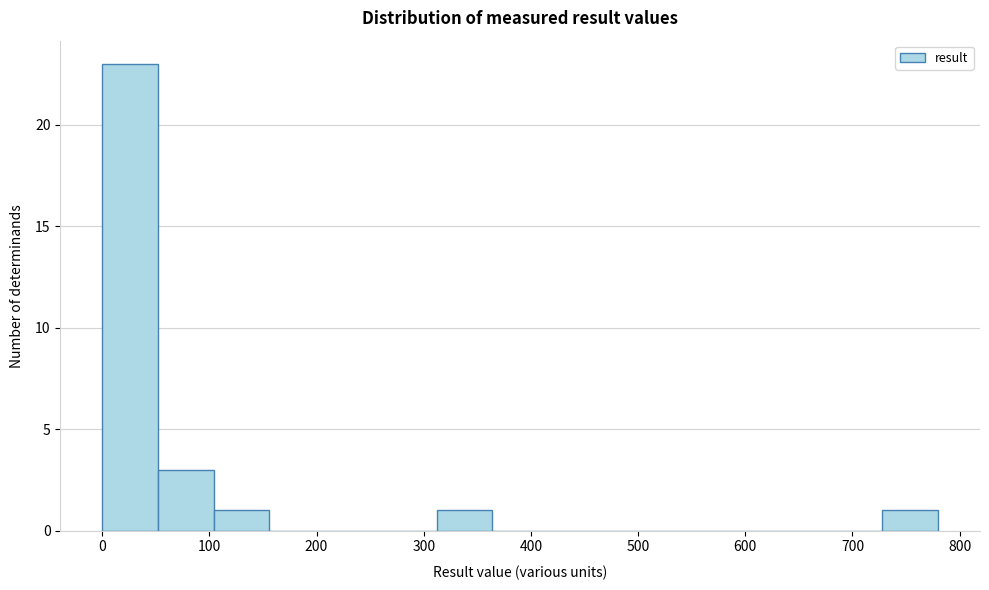

Reading left to right, list every bar in this chart as the range it spans on the x-axis followed by its height. Neither the bar edges nor the heights are printed on the chart, so give them approximately, as read against the axes.

0 to 50: 23
50 to 100: 3
100 to 160: 1
160 to 210: 0
210 to 260: 0
260 to 310: 0
310 to 360: 1
360 to 420: 0
420 to 470: 0
470 to 520: 0
520 to 570: 0
570 to 620: 0
620 to 680: 0
680 to 730: 0
730 to 780: 1